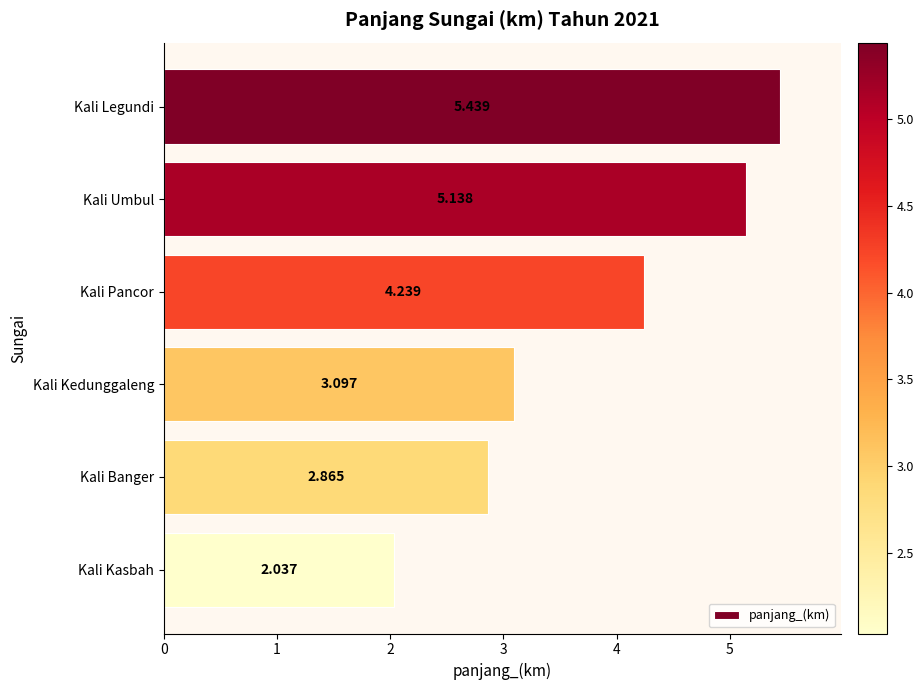

List the labels in order of value, largest first.

Kali Legundi, Kali Umbul, Kali Pancor, Kali Kedunggaleng, Kali Banger, Kali Kasbah